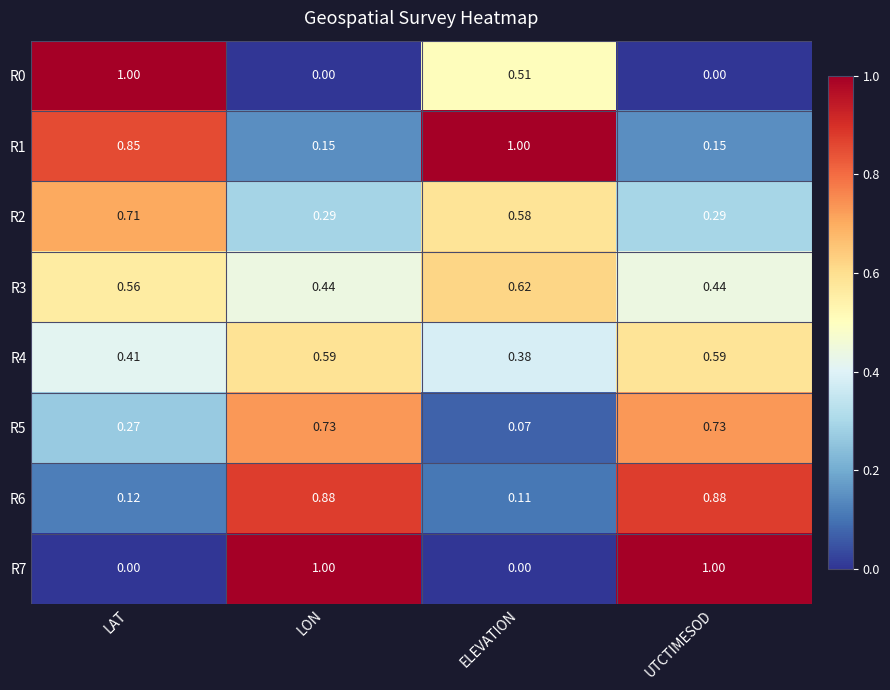

Is the value of R2 at ELEVATION greater than the value of R0 at ELEVATION?

Yes